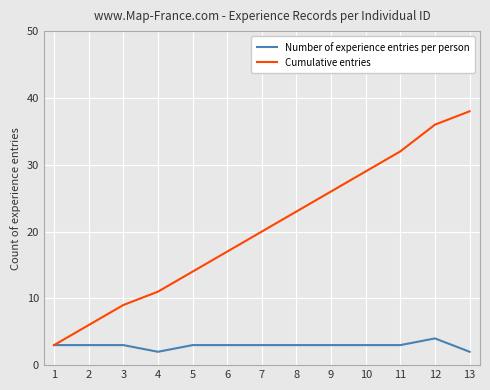

Which series has the largest range (max minus min)?

Cumulative entries